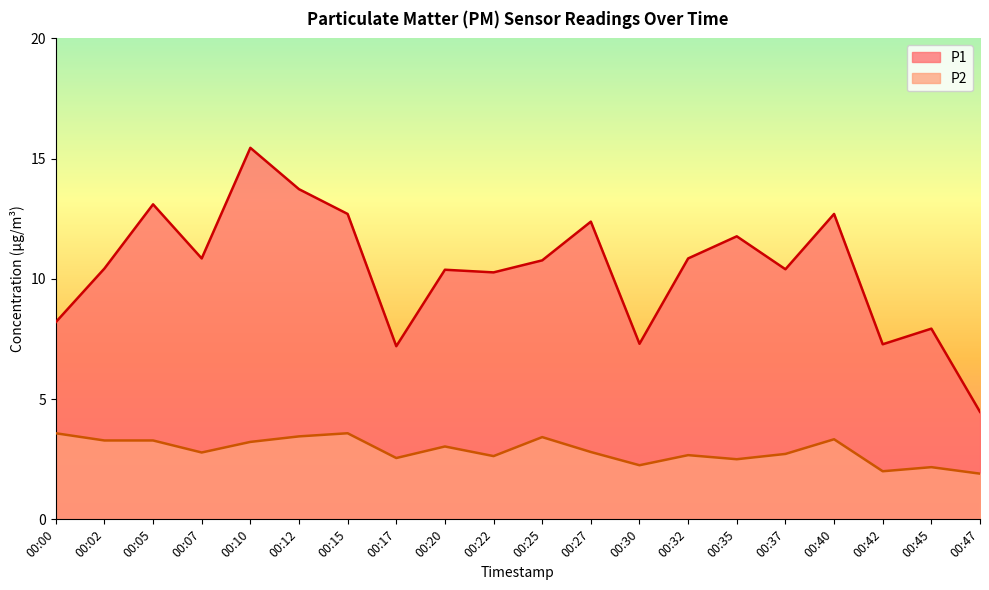

What is the sum of all P2 values?

57.1